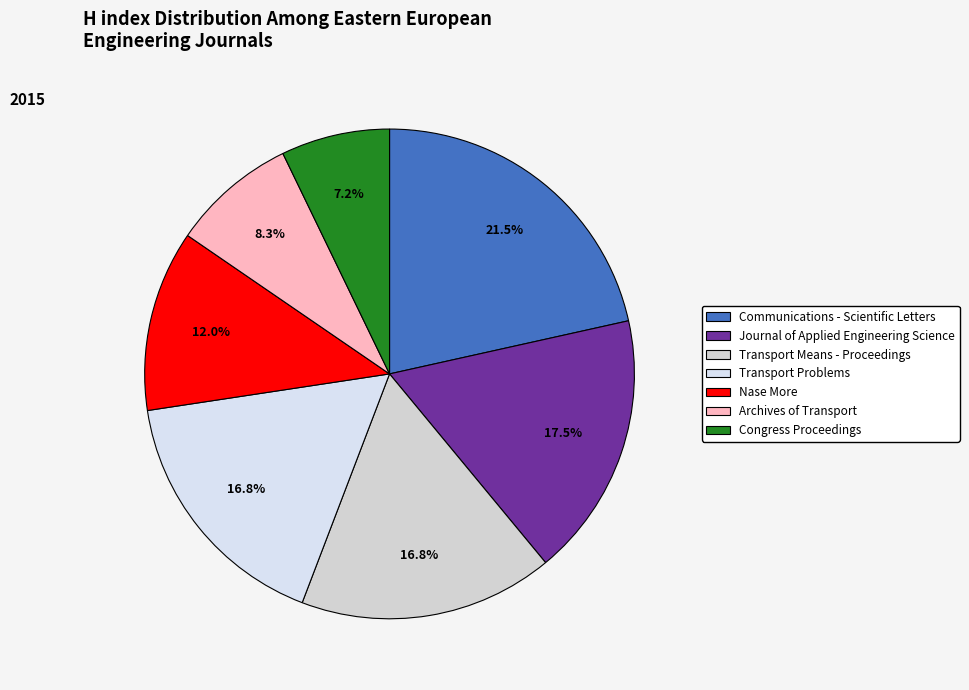

How many slices are in this pie chart?

7